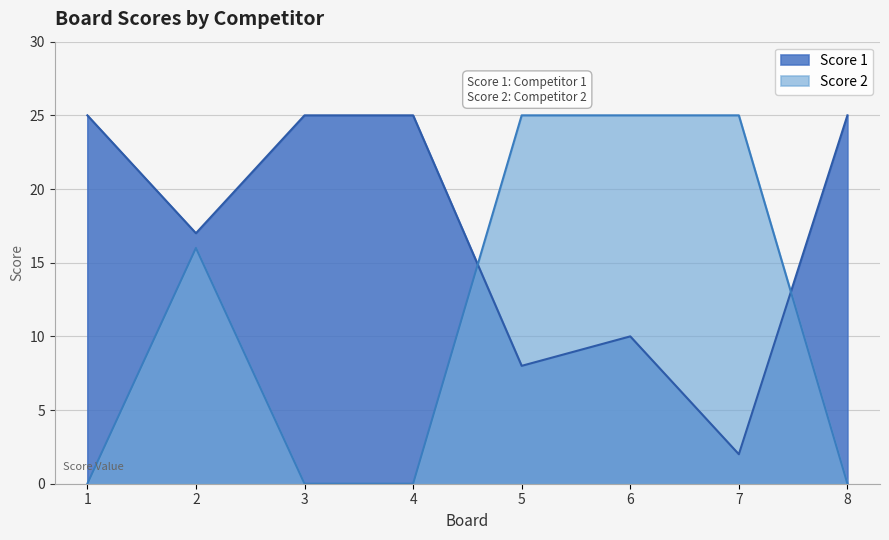

True or false: Score 2 has a value of 0 at 3.

True